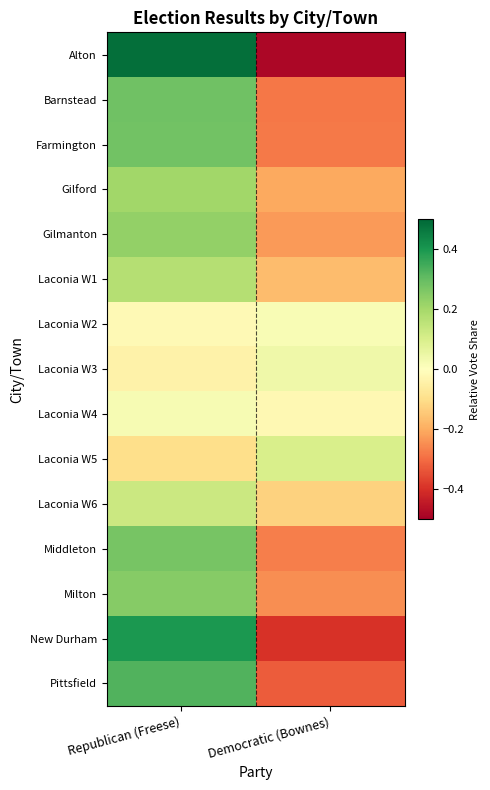

Which series has the widest spread of values?

Alton